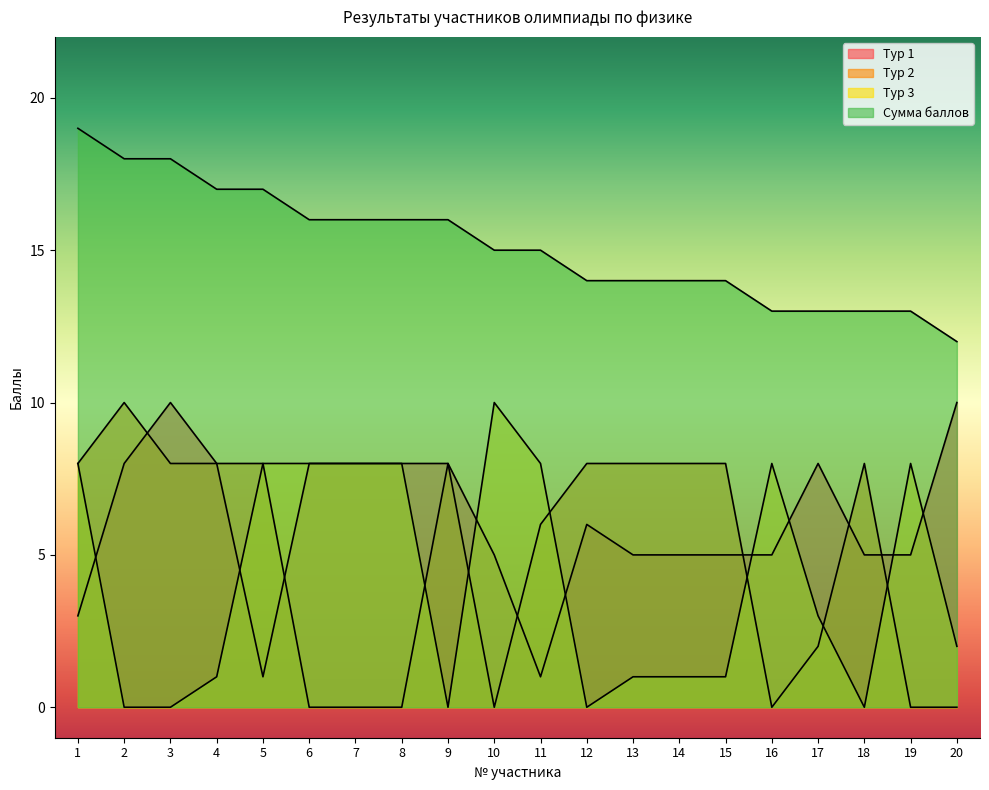

Which has a higher value, 18 or 1?

18